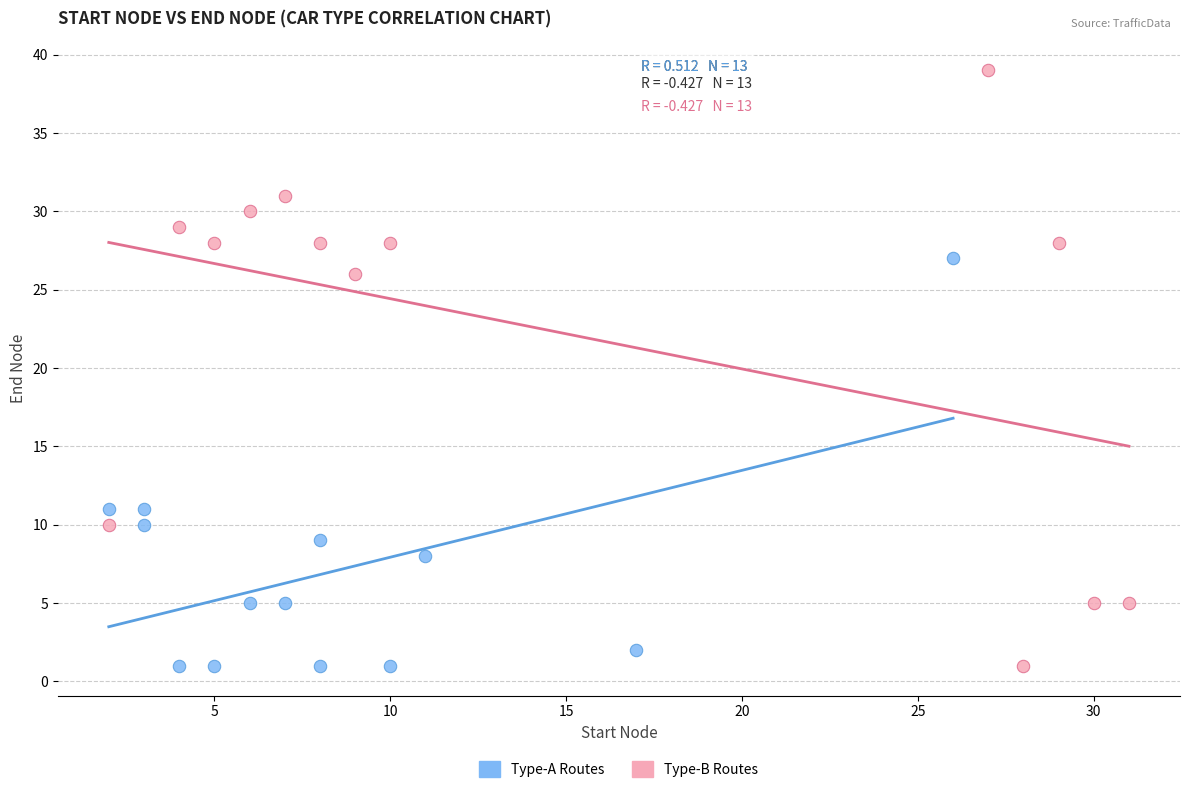

Which series contains the highest Y value?

Type-B Routes